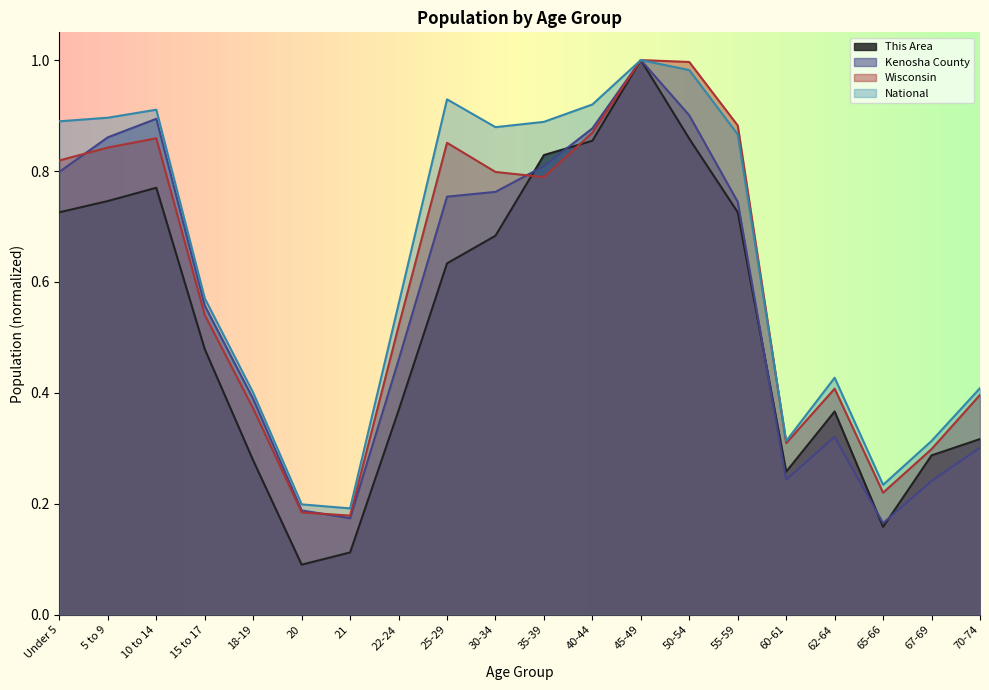

Rank the categories by Wisconsin value from lowest to highest.

21, 20, 65-66, 67-69, 60-61, 18-19, 70-74, 62-64, 22-24, 15 to 17, 35-39, 30-34, Under 5, 5 to 9, 25-29, 10 to 14, 40-44, 55-59, 50-54, 45-49